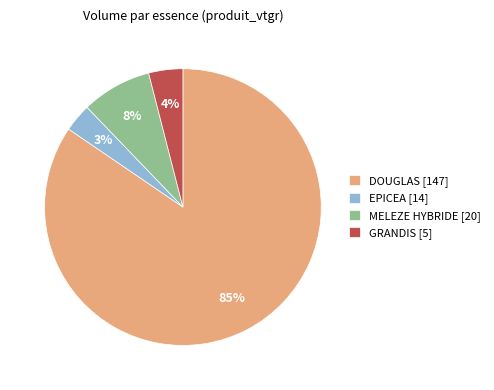

Which slice is the largest?

DOUGLAS